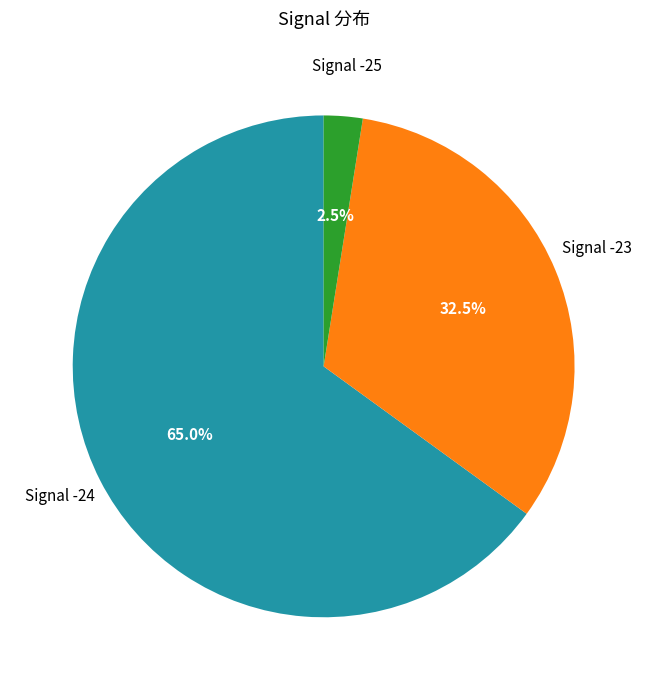

Which slice is the smallest?

Signal -25